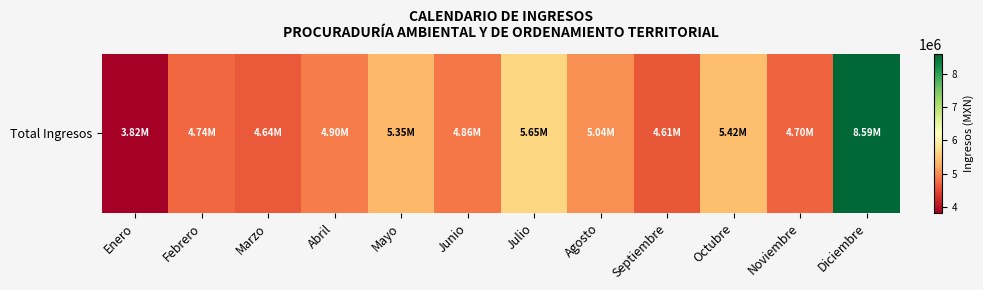

What is the minimum value shown in the chart?

3821137.9